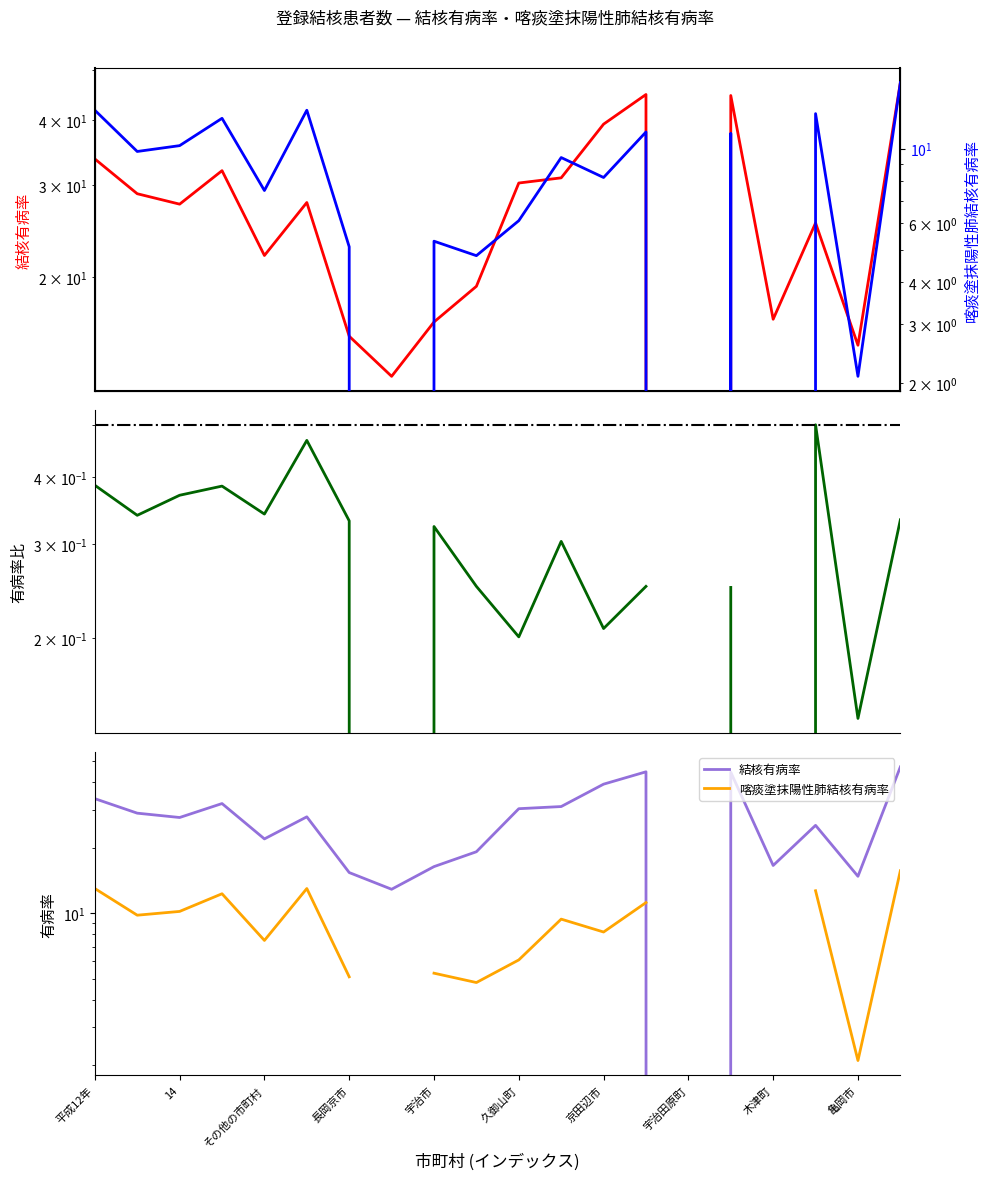

True or false: 喀痰塗抹陽性肺結核有病率 and 結核有病率 cross at least once.

False